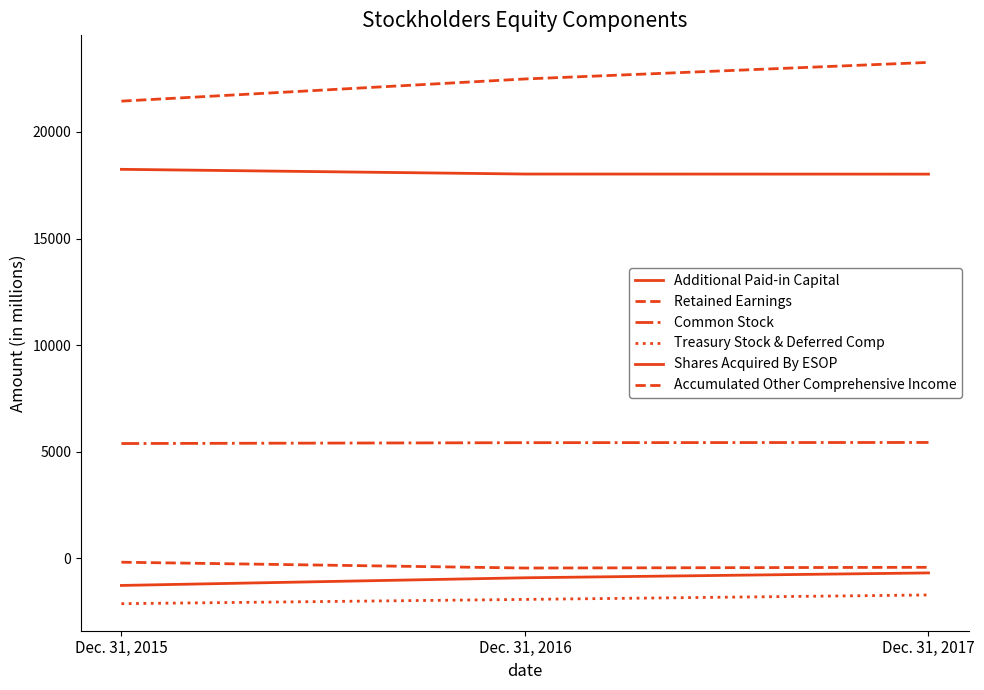

What is the difference between the maximum and minimum values in the Treasury Stock & Deferred Comp series?

408